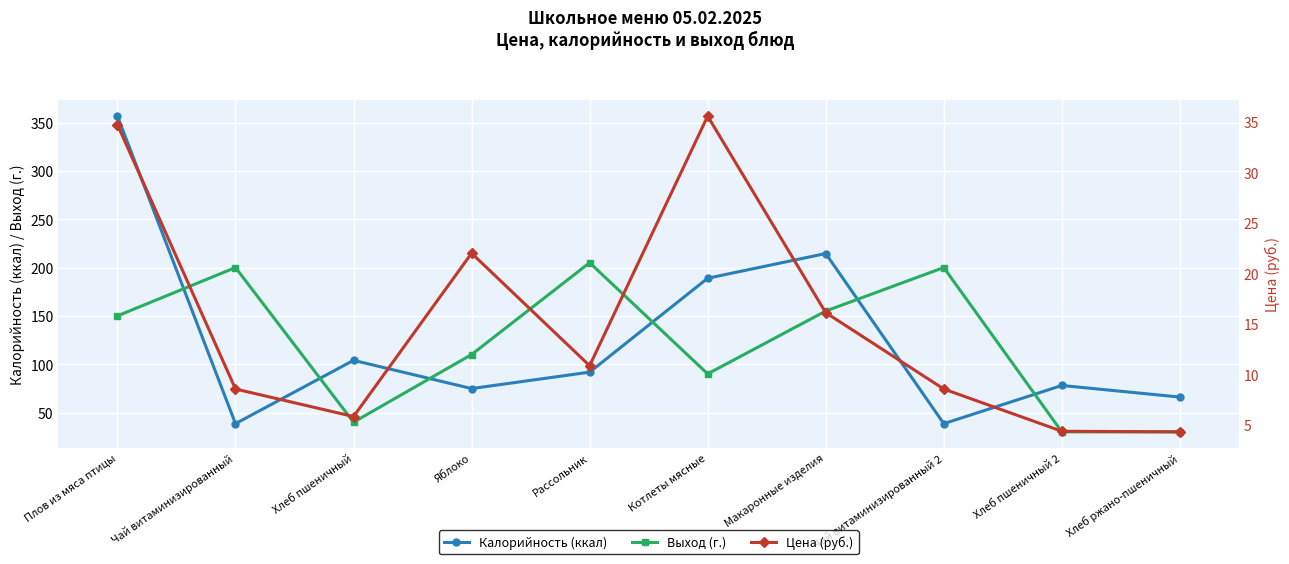

Which series changed the most between Котлеты мясные and Хлеб ржано-пшеничный?

Калорийность (ккал)